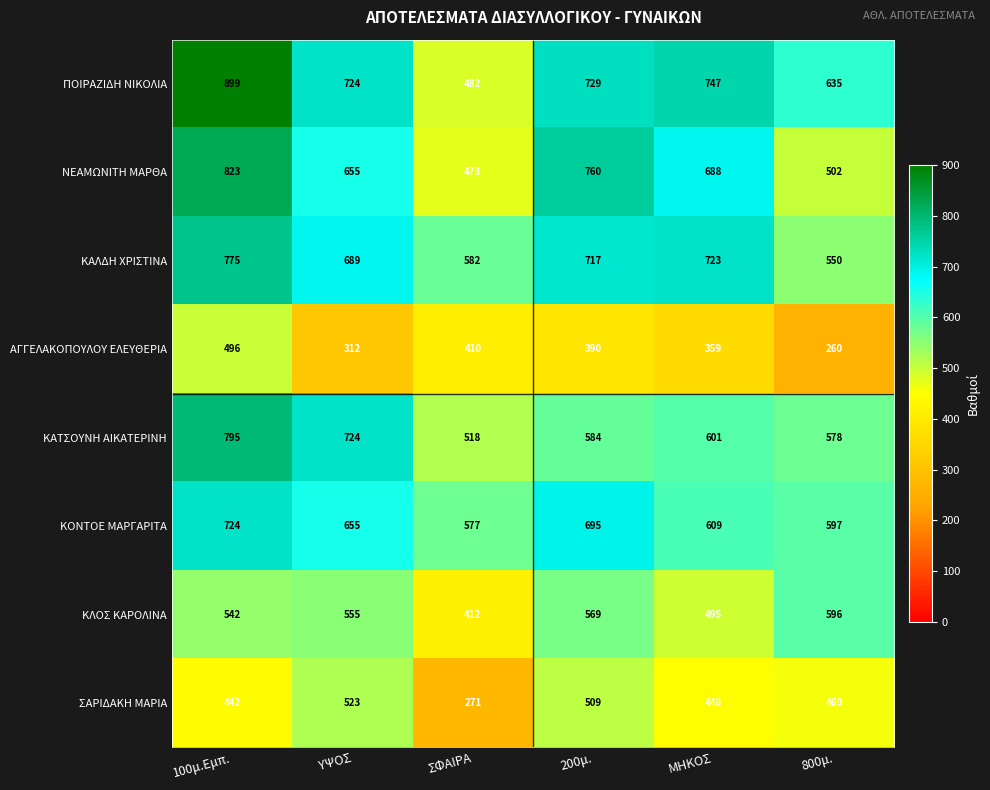

What is the total value across all series at 800μ.?

4178